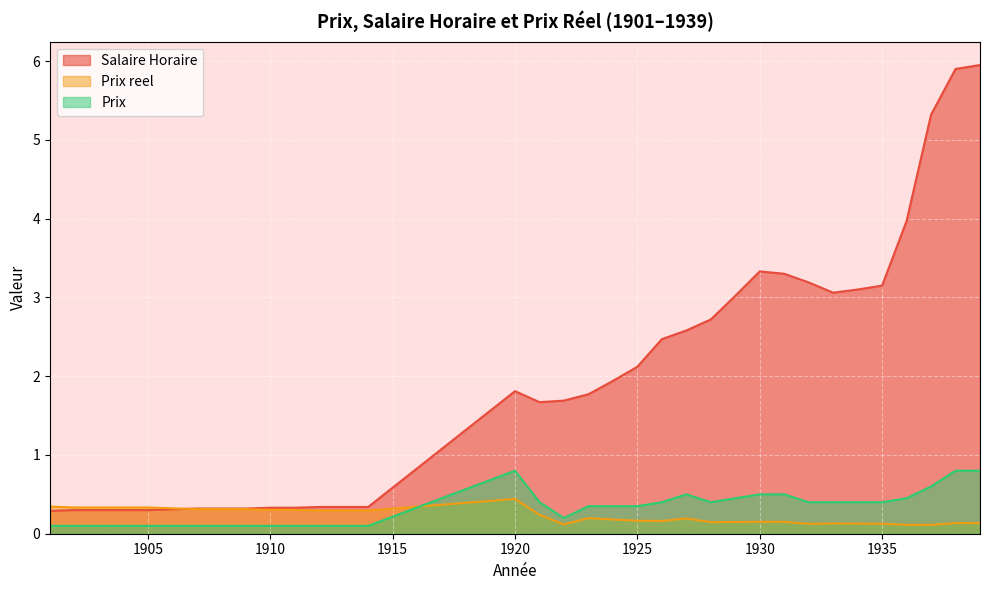

True or false: Prix reel has a value of 0.3 at 1905.

True